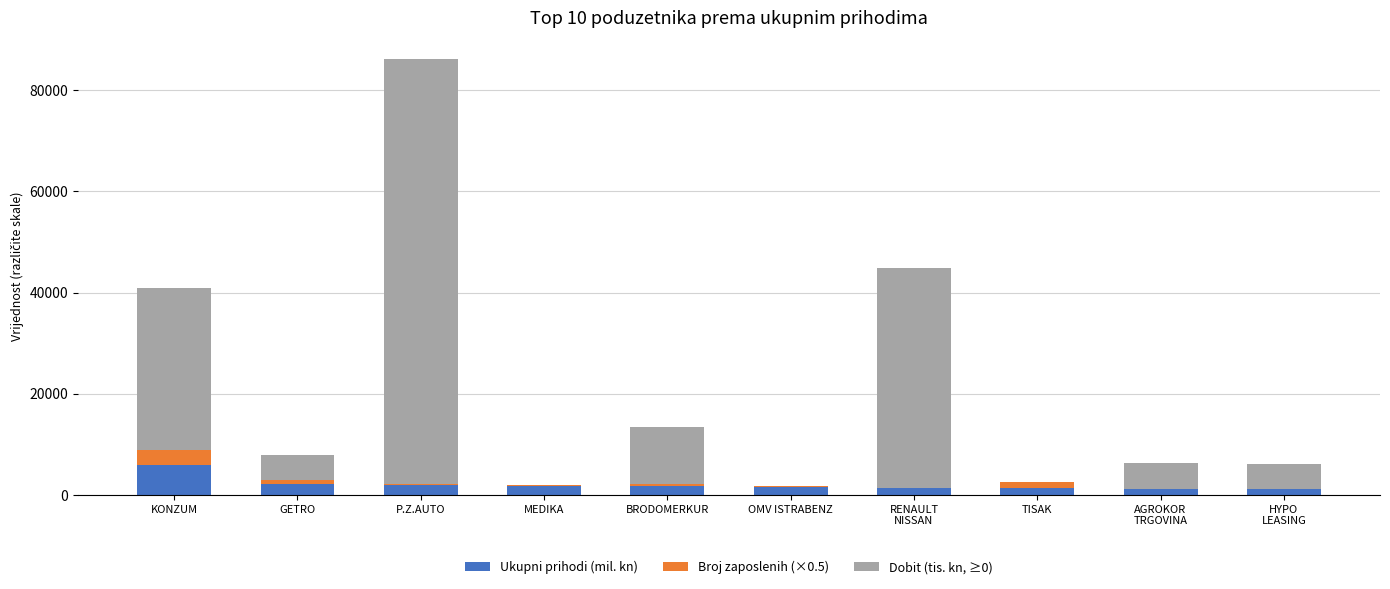

The value of Ukupni prihodi (mil. kn) at GETRO is 2086.8. True or false?

True